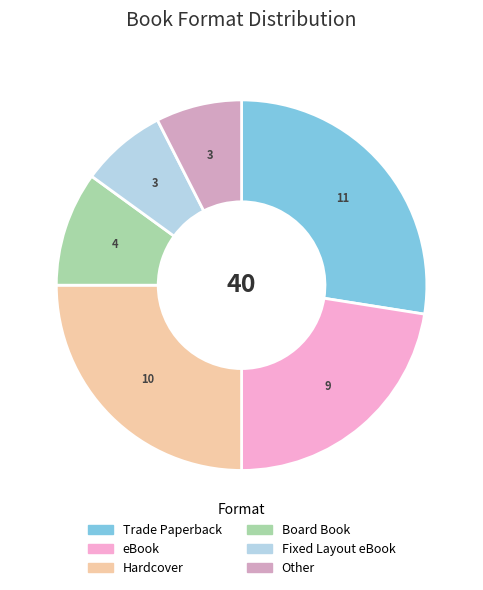

Count the number of slices in the pie.

6